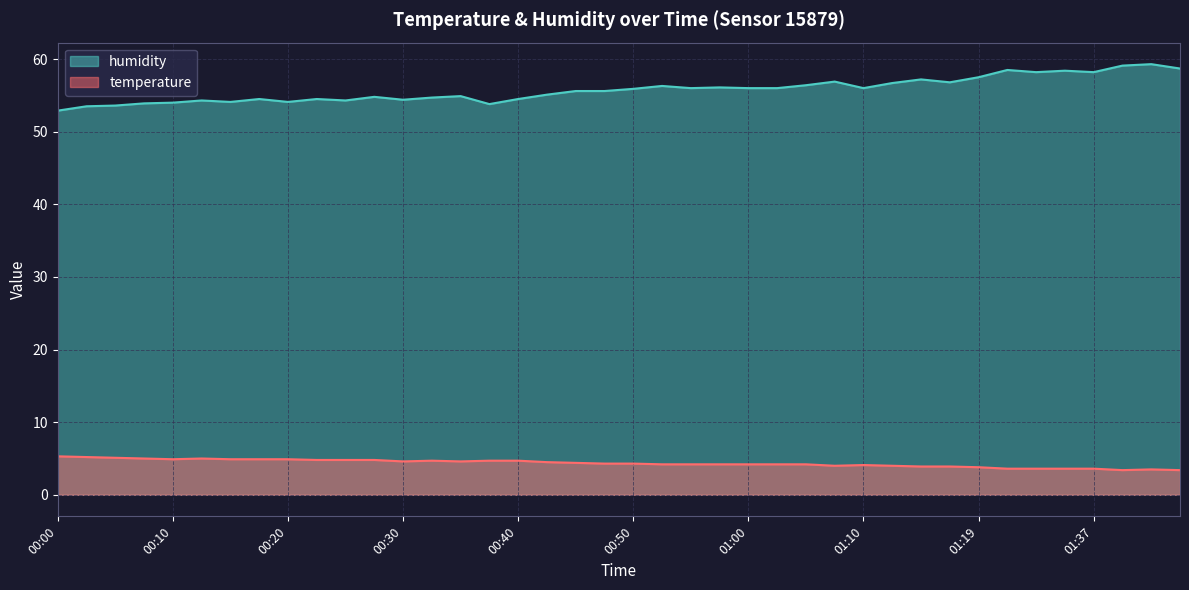

True or false: temperature and humidity intersect in this chart.

False